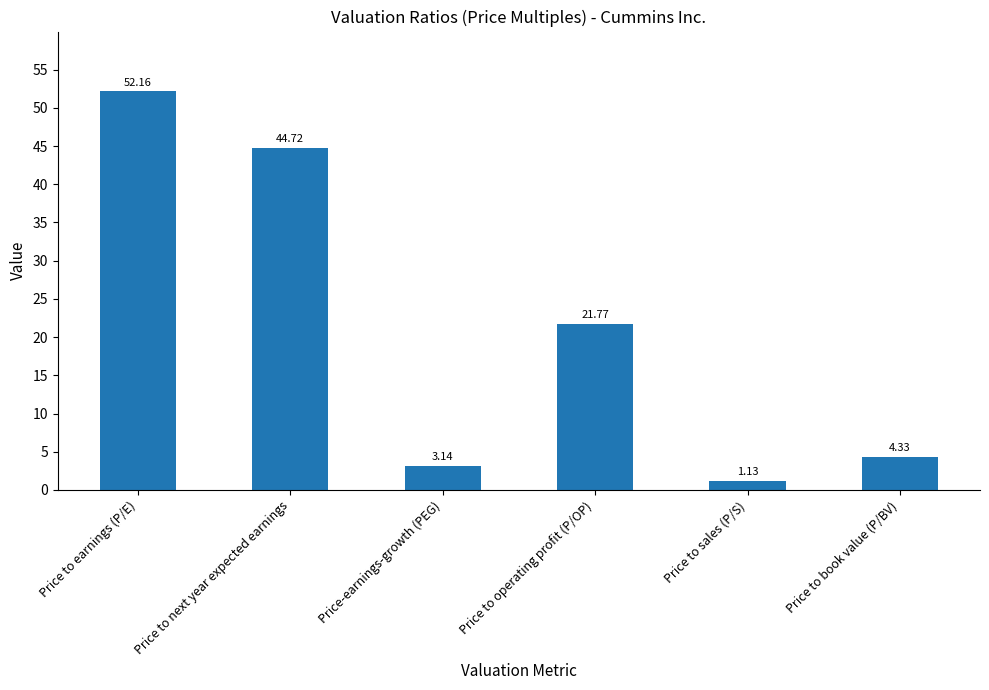

Which category has the highest value across all series?

Price to earnings (P/E)